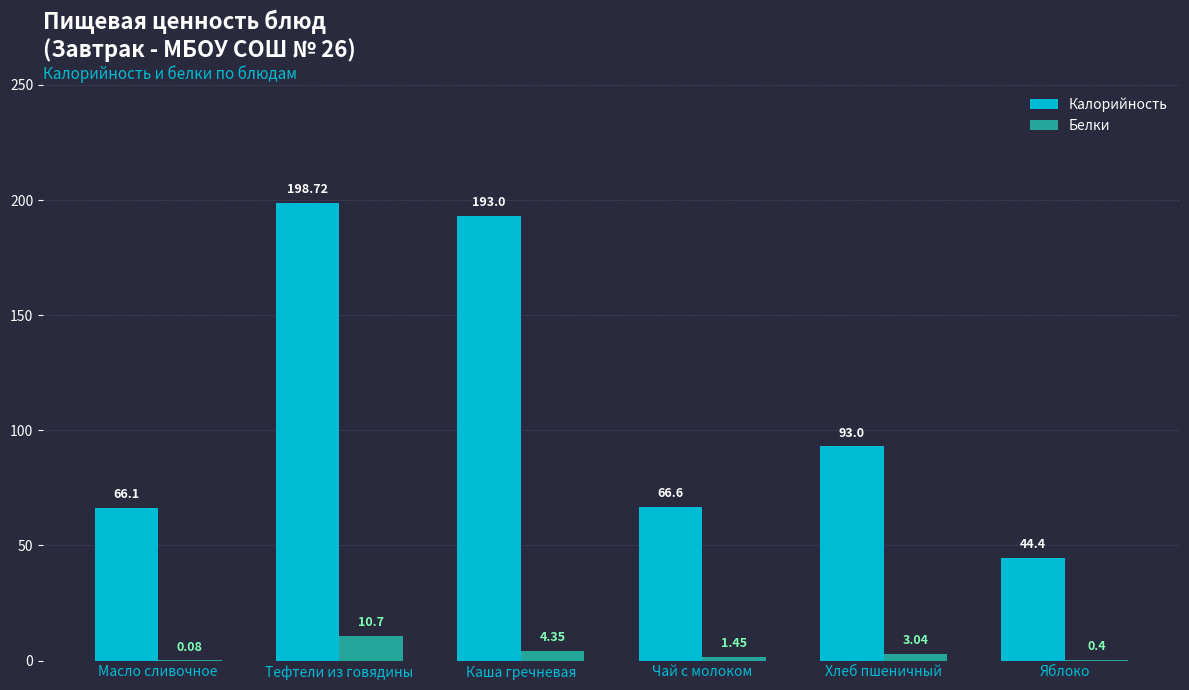

Is the value of Калорийность at Яблоко greater than the value of Белки at Масло сливочное?

Yes